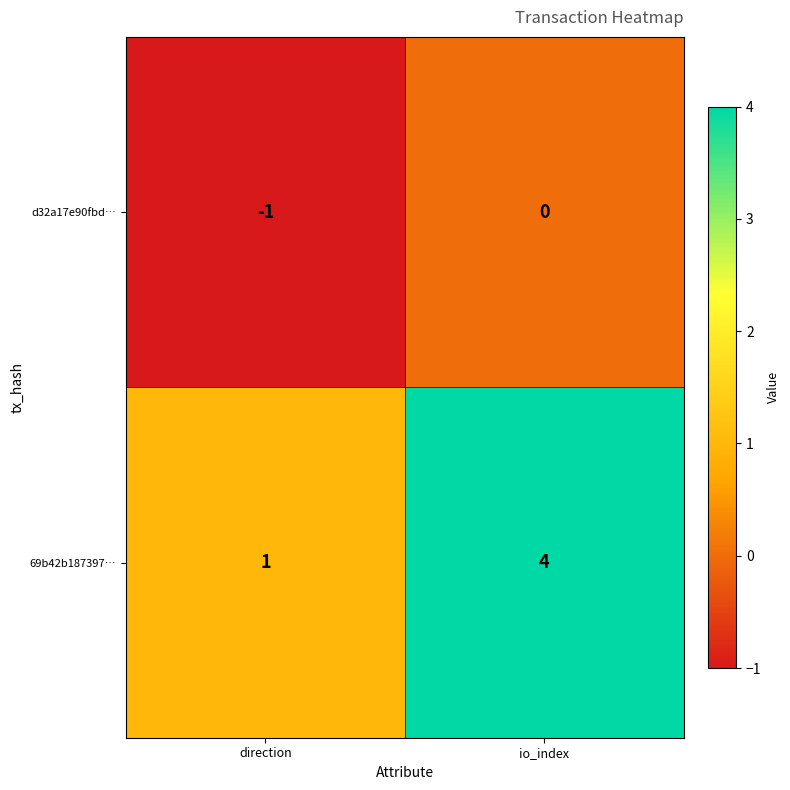

What is the total value across all series at io_index?

4